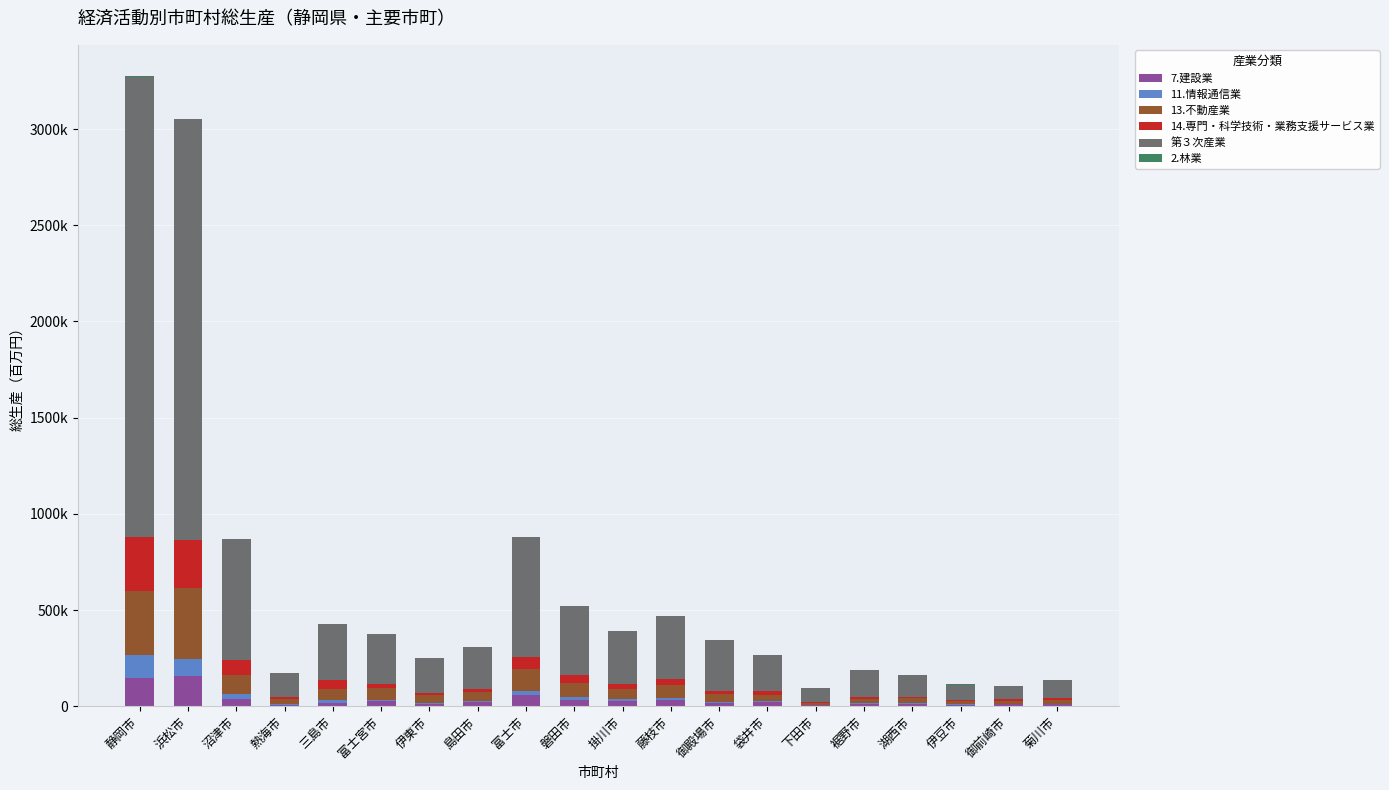

Are the bars horizontal?

No